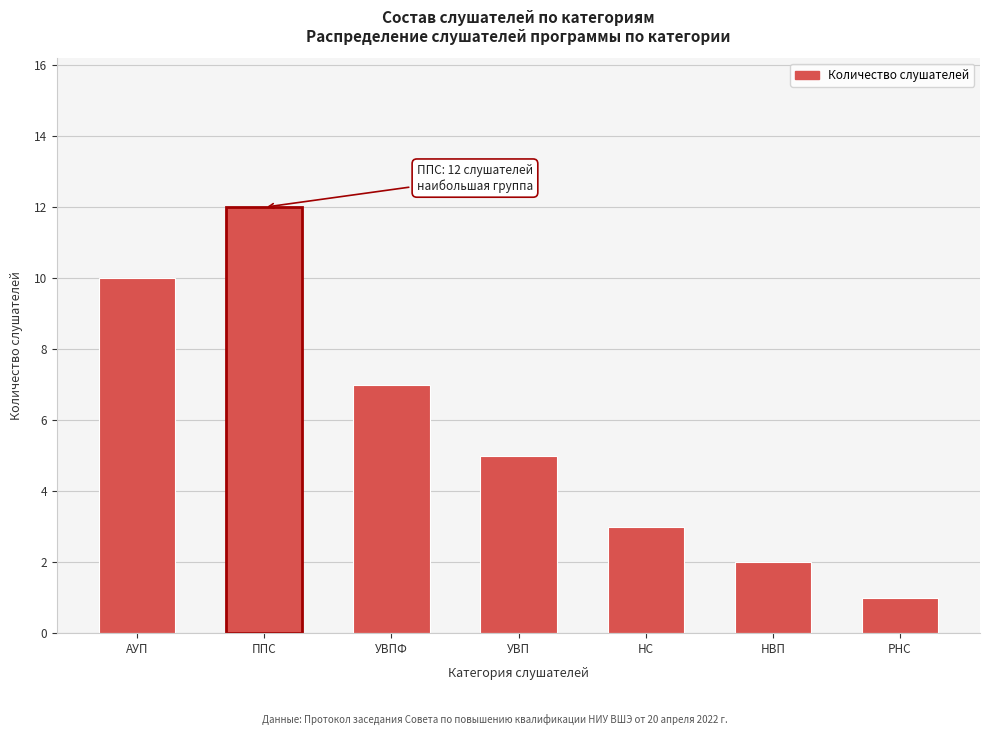

Reading left to right, extract all data points from this chart.

АУП=10	ППС=12	УВПФ=7	УВП=5	НС=3	НВП=2	РНС=1